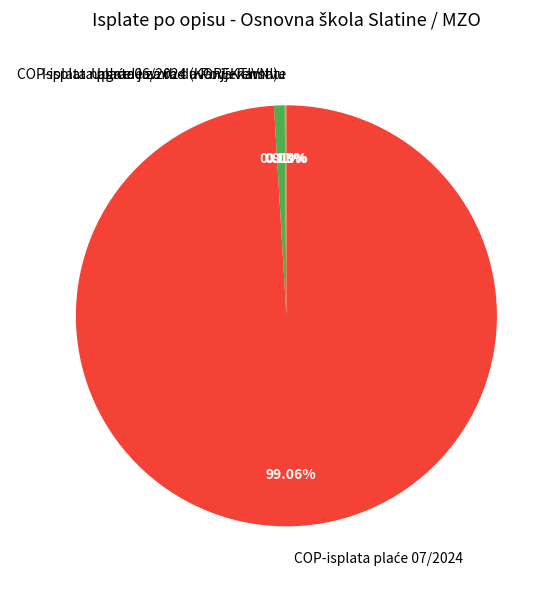

Is there a majority slice in this chart?

Yes